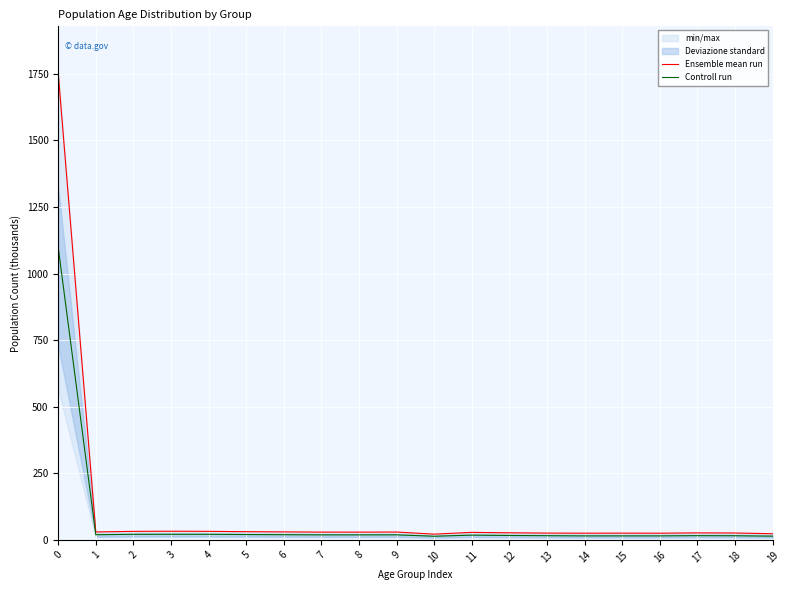

How many distinct data groups are displayed?

2